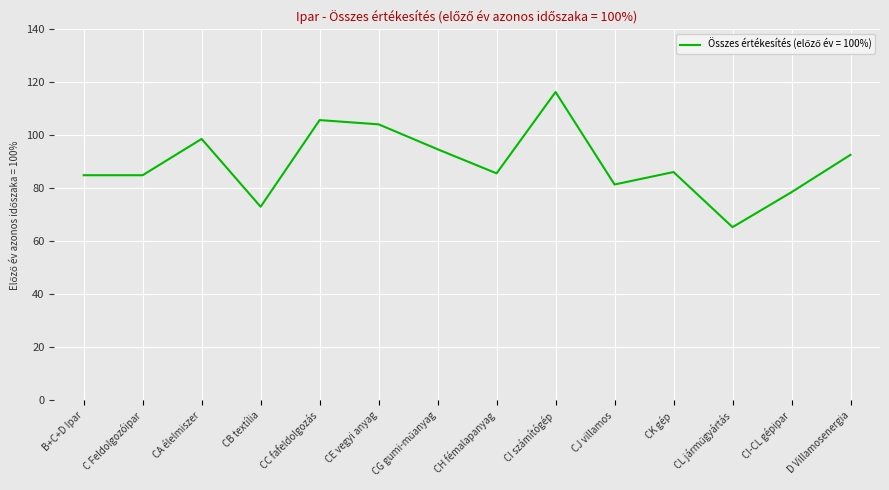

What position from the left is CE vegyi anyag?

6